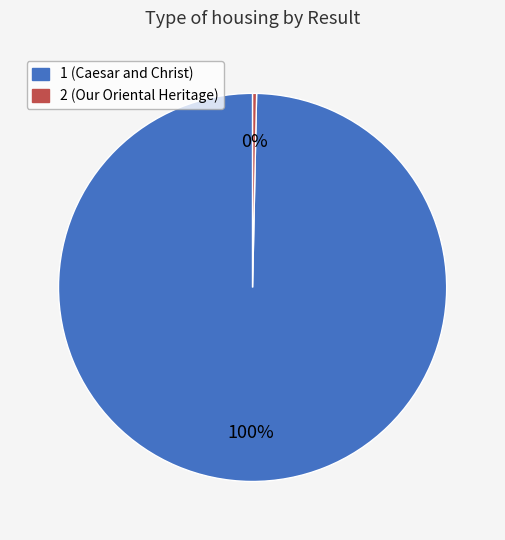

What is the majority slice?

1